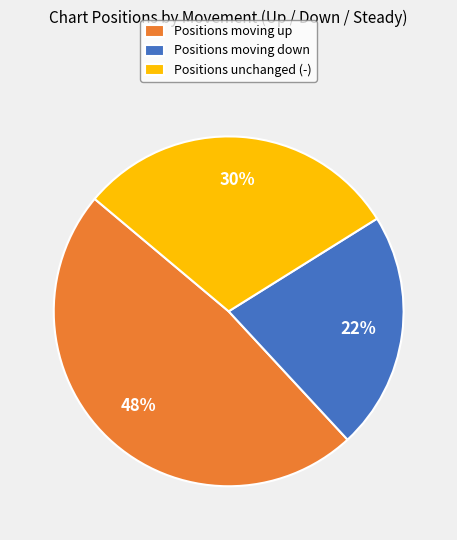

What is the largest slice in the pie chart?

Positions moving up